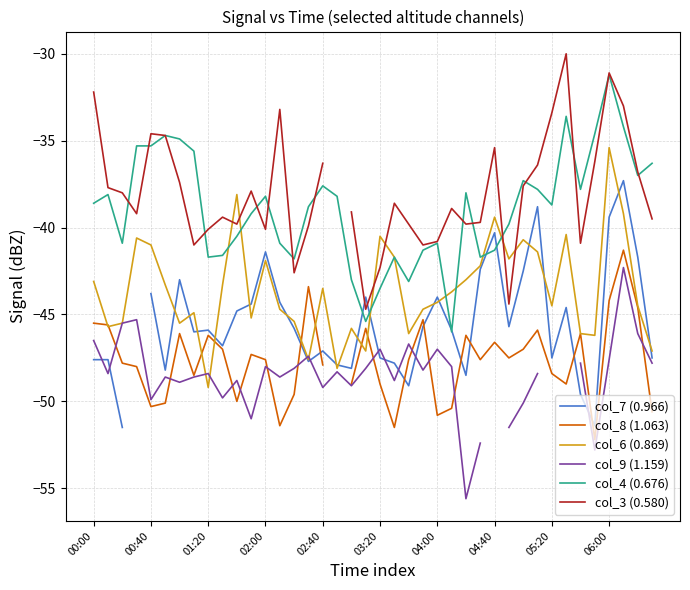

How many distinct data groups are displayed?

6